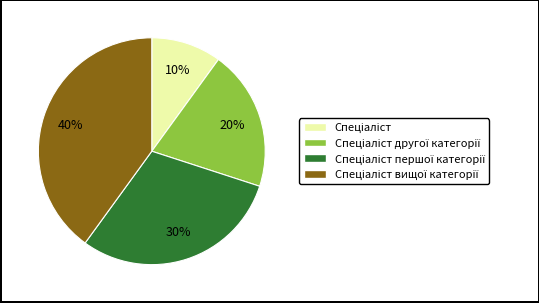

Is there a majority slice in this chart?

No